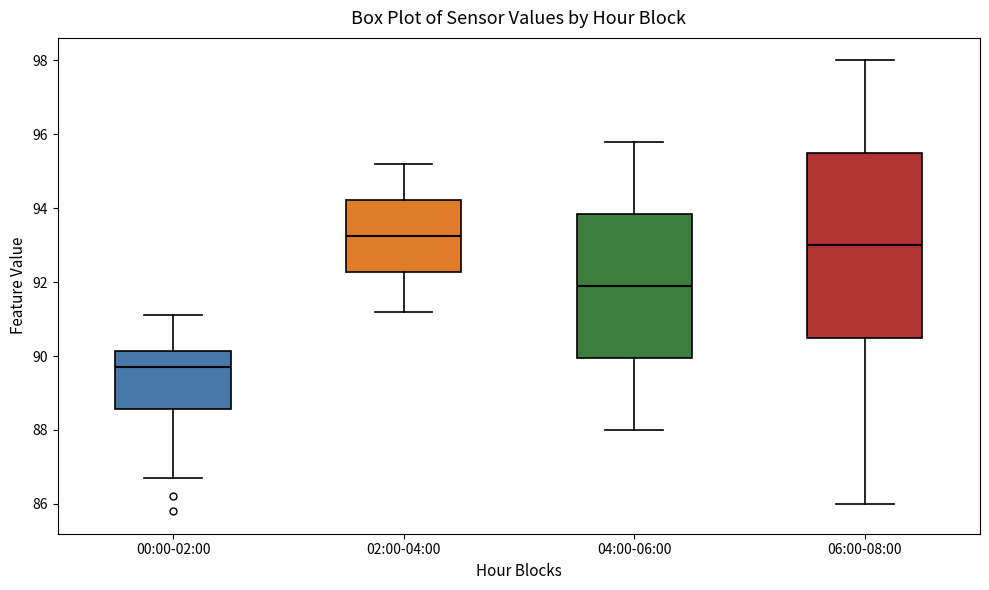

Reading left to right, read every box against the y-axis: the position of its median line, the range the box covers, and the ends of its whiskers. The values are not printed on the chart, so give them approximately, as read against the axis.

00:00-02:00: median 89.8, box 88.6 to 90.2, whiskers 86.8 to 91.2
02:00-04:00: median 93.2, box 92.2 to 94.2, whiskers 91.2 to 95.2
04:00-06:00: median 92.0, box 90.0 to 93.8, whiskers 88.0 to 95.8
06:00-08:00: median 93.0, box 90.6 to 95.6, whiskers 86.0 to 98.0